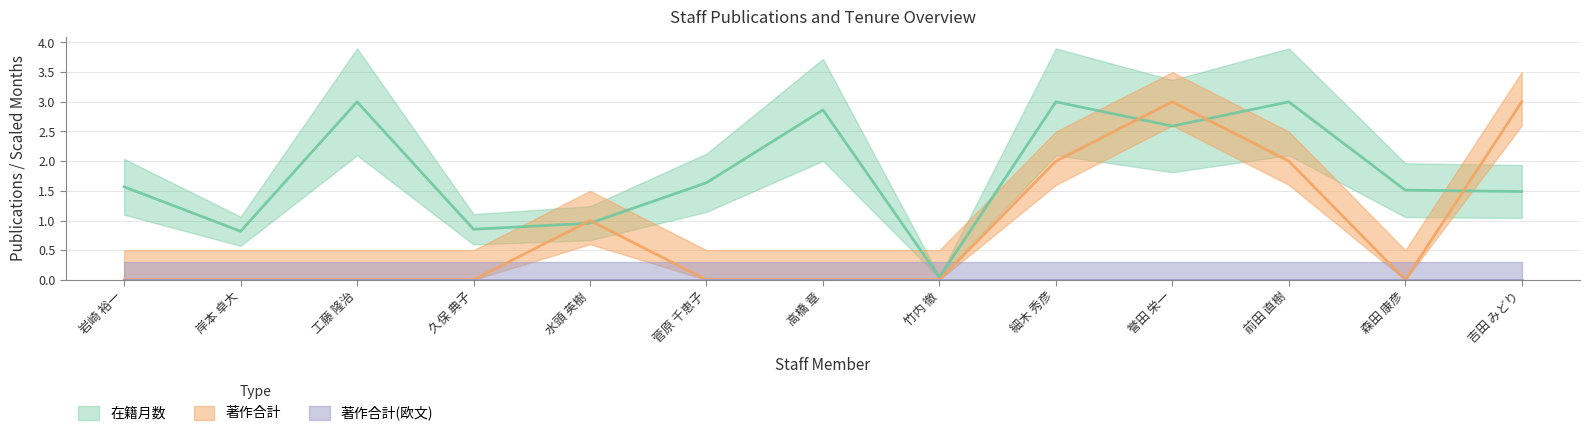

What is the label of the 4th point from the left?

久保 典子